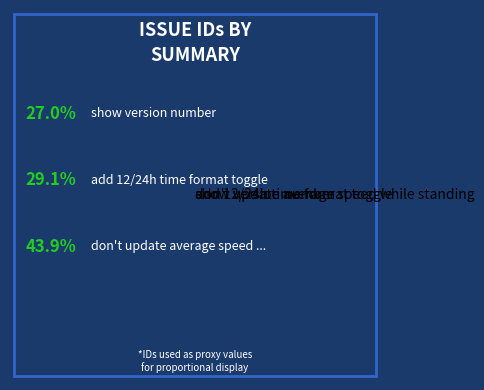

How many segments does this pie chart have?

3